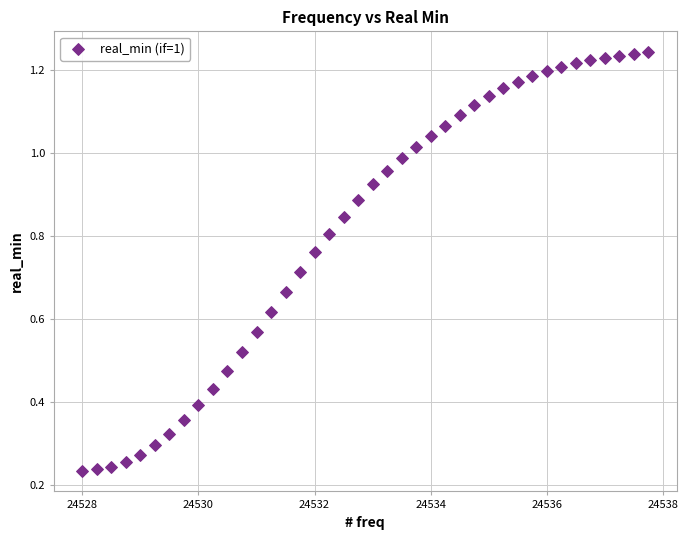

What is the range of X values (max minus min)?

9.8